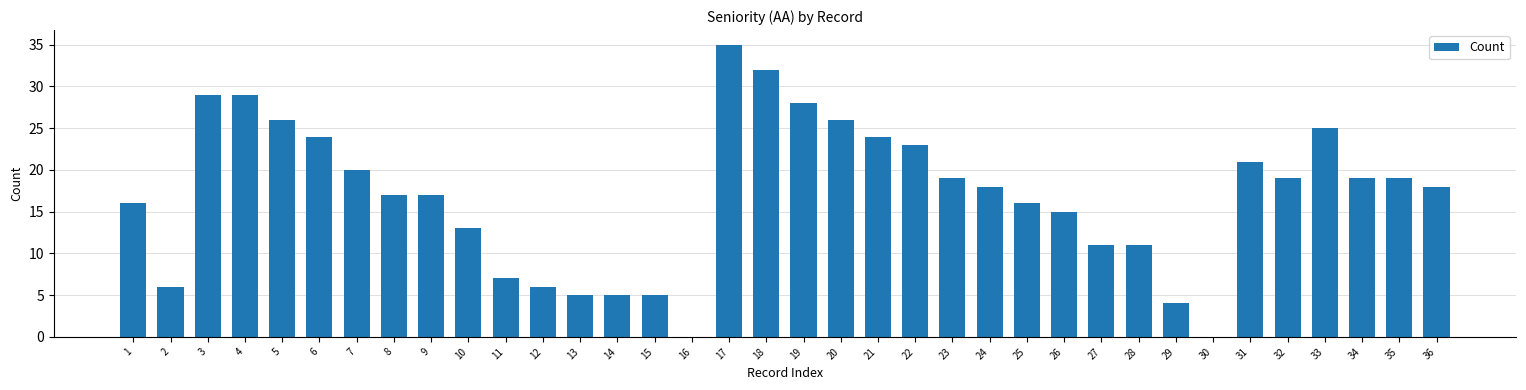

What is the maximum value shown in the chart?

35